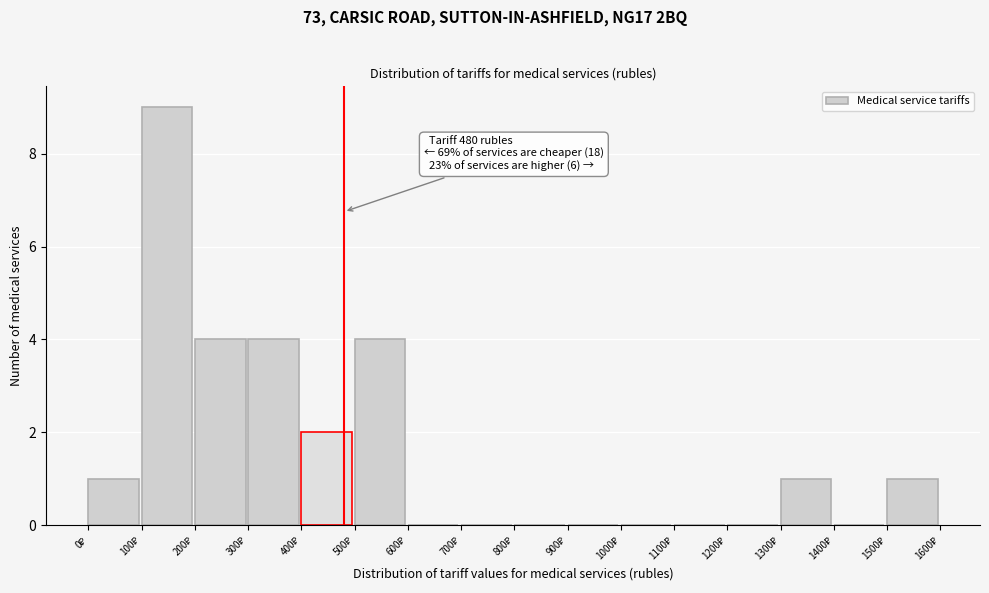

Over which range of the x-axis is the bar tallest?

100 to 200